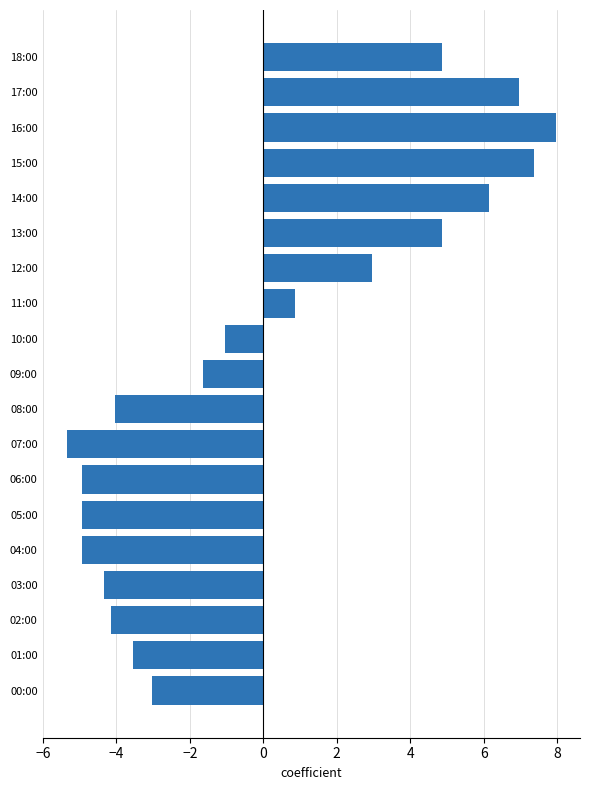

Reading top to bottom, what are all the values shown in this chart?

18:00=4.9	17:00=7.0	16:00=8.0	15:00=7.4	14:00=6.2	13:00=4.9	12:00=3.0	11:00=0.9	10:00=-1.0	09:00=-1.6	08:00=-4.0	07:00=-5.3	06:00=-4.9	05:00=-4.9	04:00=-4.9	03:00=-4.3	02:00=-4.1	01:00=-3.5	00:00=-3.0